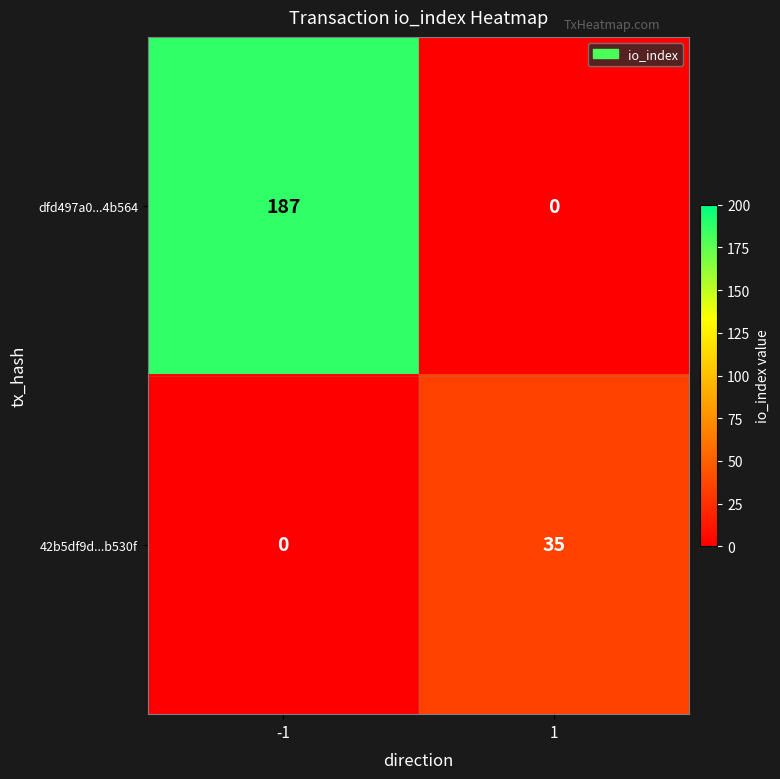

What is the sum of the dfd497a0...4b564 values at 1 and -1?

187